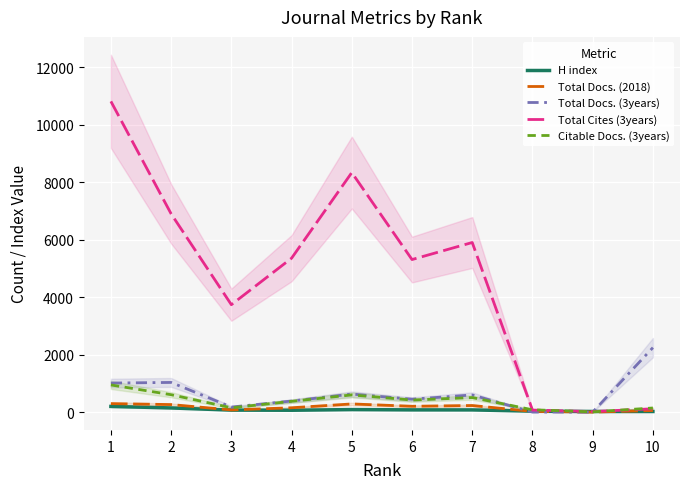

Between which two adjacent categories do Total Docs. (3years) and H index first intersect?

7 and 8